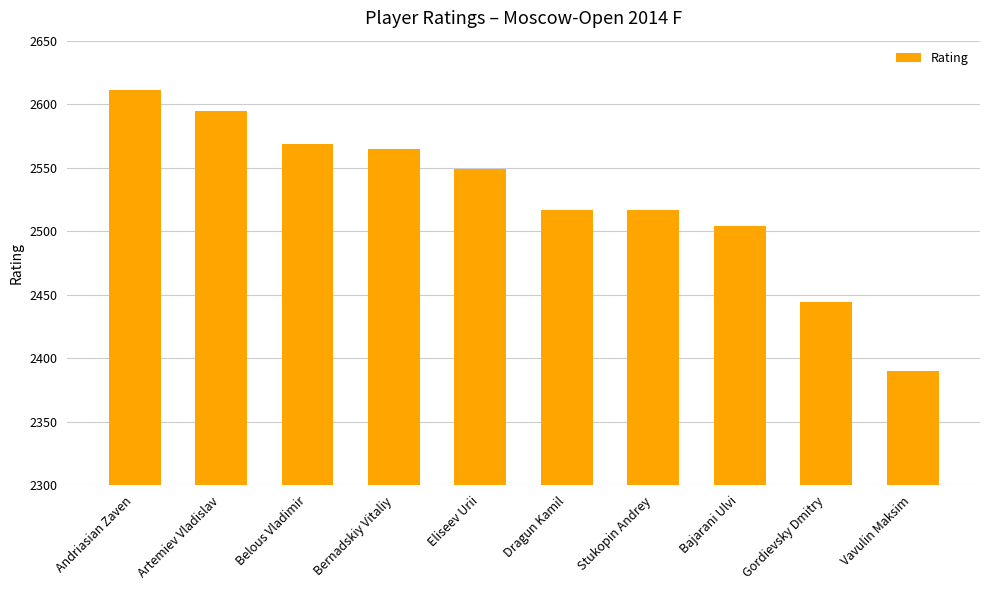

Does the chart contain stacked bars?

No